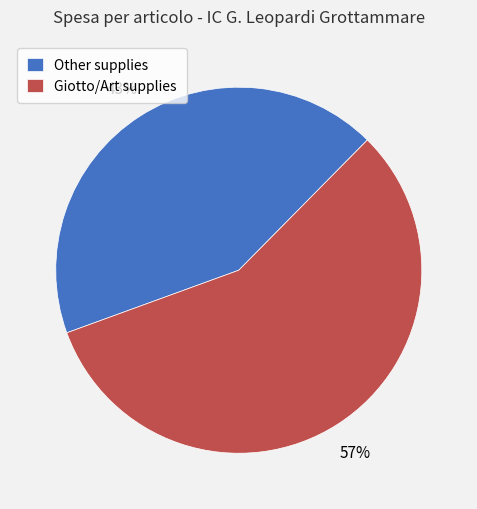

What is the smallest slice in the pie chart?

Other supplies